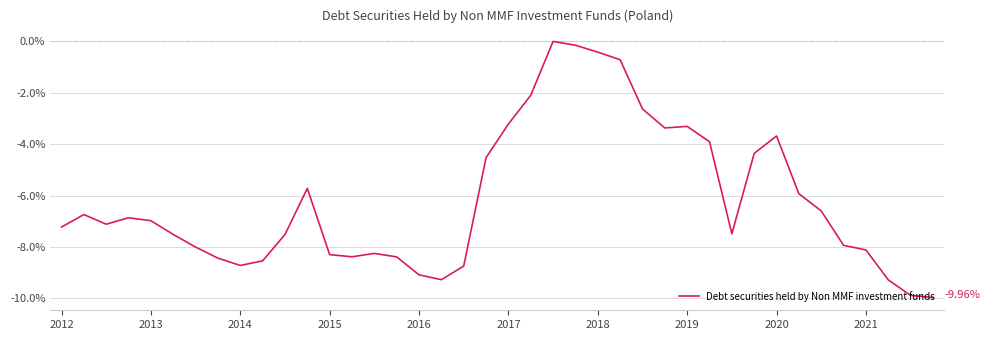

What is the difference between the maximum and minimum values?

10.0